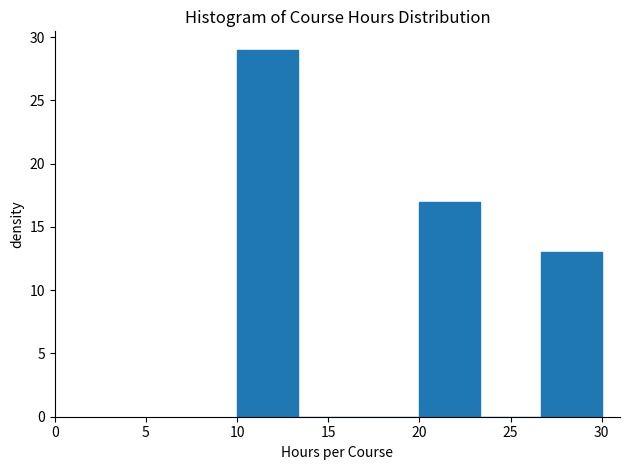

Which range on the x-axis has the tallest bar?

10.0 to 13.5